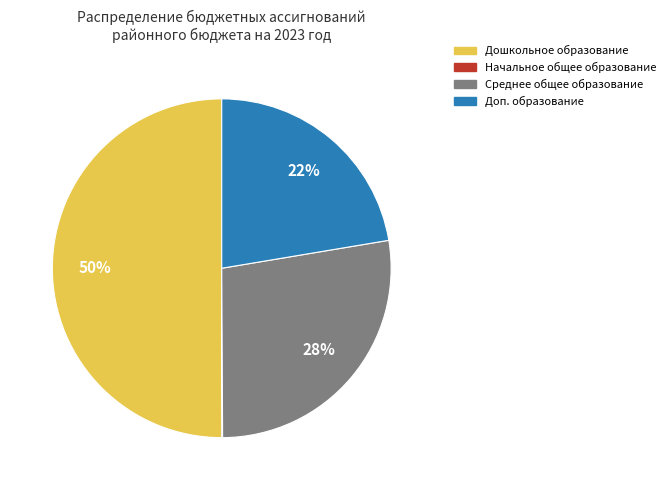

What is the majority slice?

Дошкольное образование